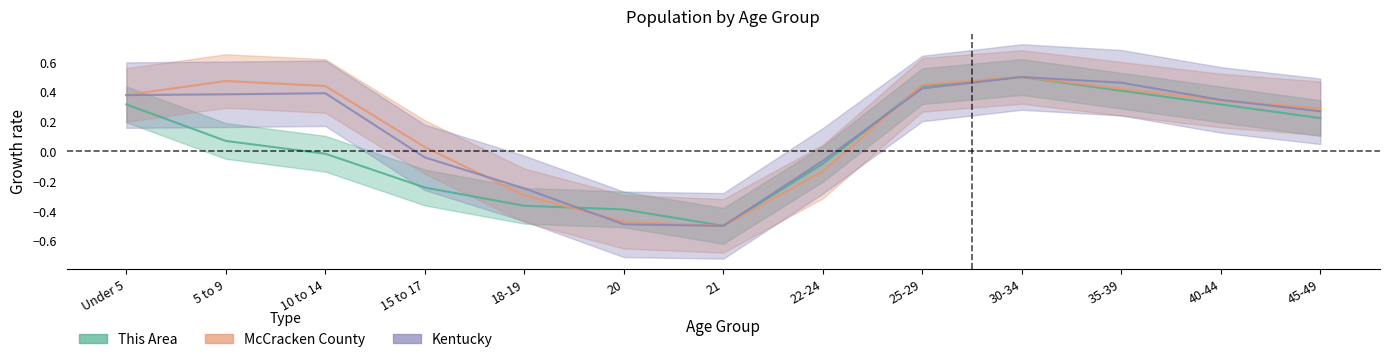

The Kentucky series shows -0.2 at 20. True or false?

False